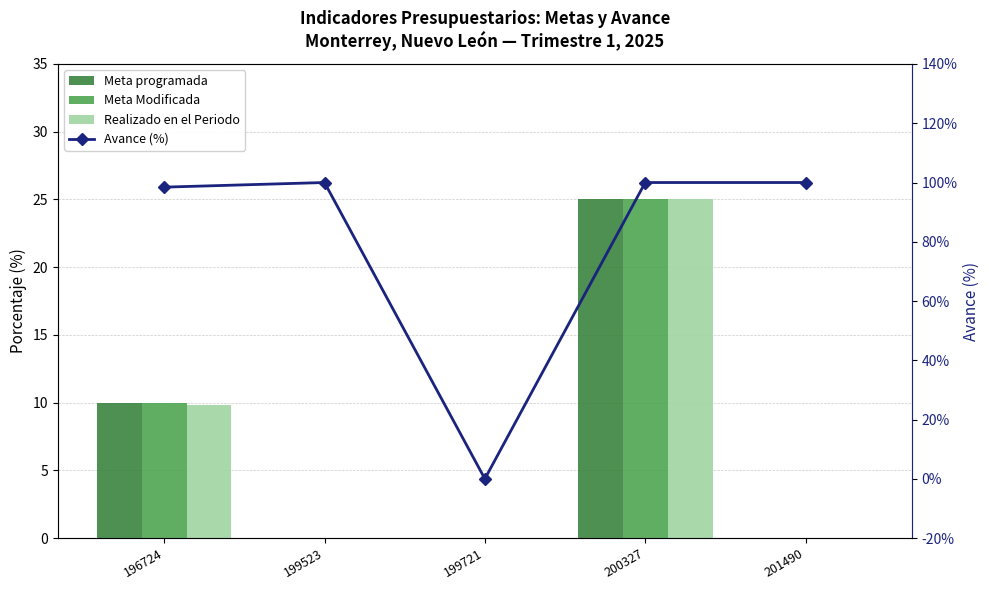

Reading right to left, what are all the values shown in this chart?

Meta programada: 0.0	25.0	0.0	0.0	10.0
Meta Modificada: 0.0	25.0	0.0	0.0	10.0
Realizado en el Periodo: 0.0	25.0	0.0	0.0	9.8
Avance (%): 100.0	100.0	0.0	100.0	98.4